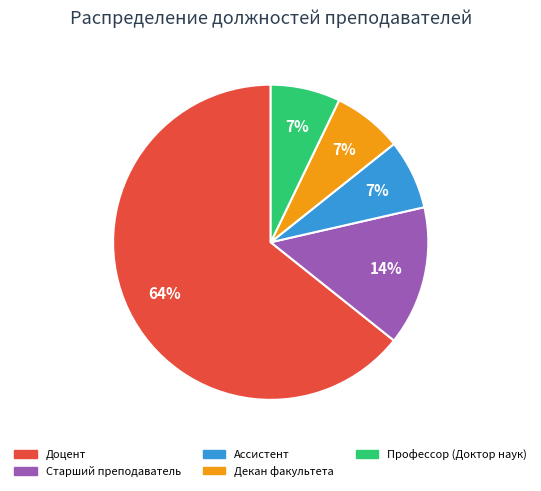

To the nearest percent, what percentage of the pie is Ассистент?

7%